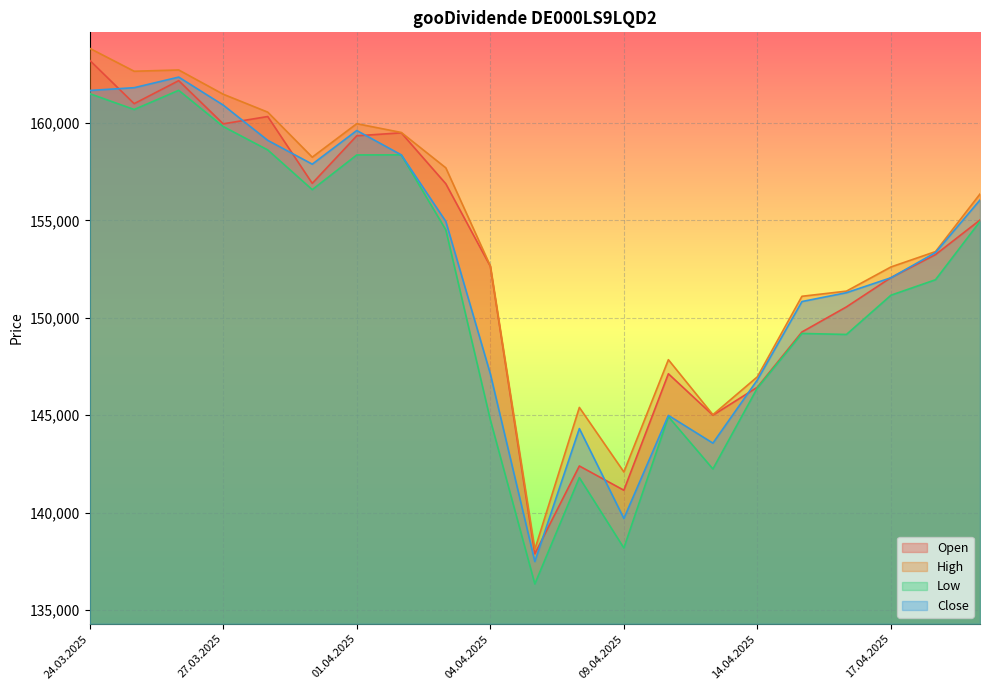

What is the maximum value shown in the chart?

163823